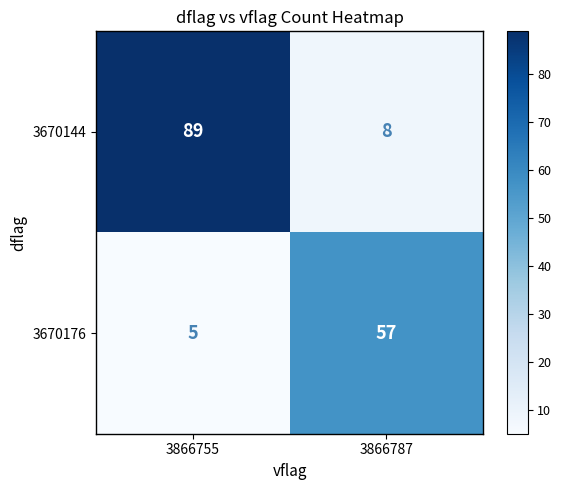

At how many categories does at least one series exceed 14?

2